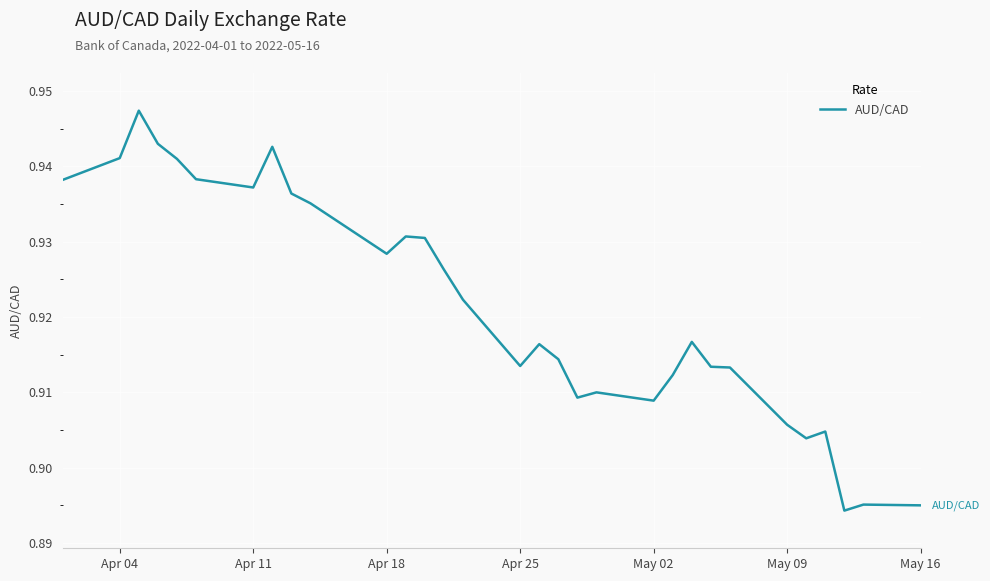

What is the value of the 1st point from the left?

0.9